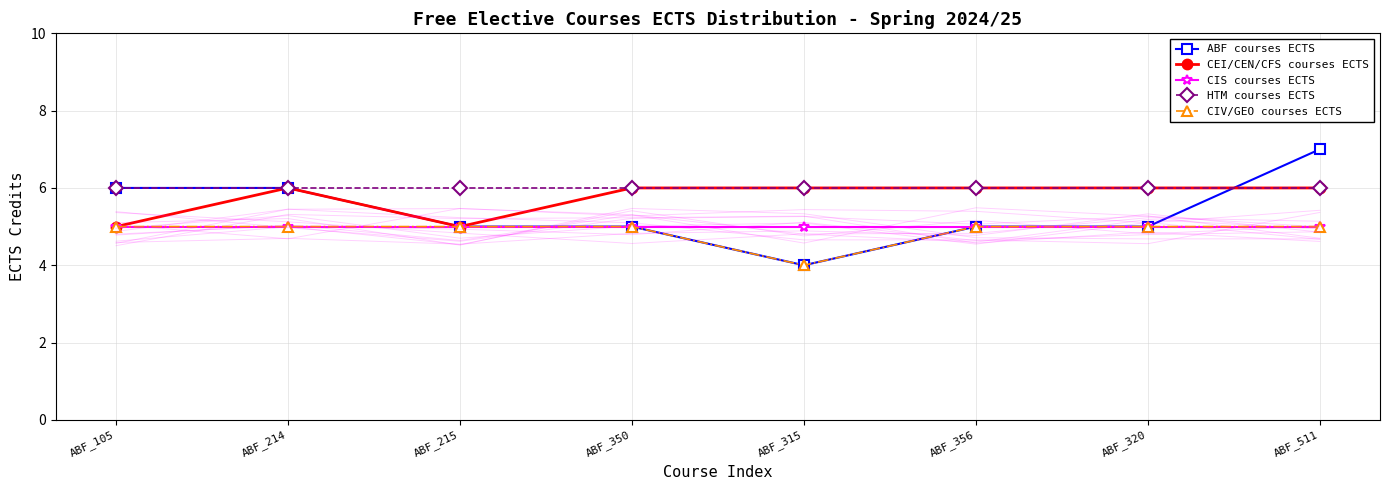

What is the label of the 2nd point from the left?

ABF_214